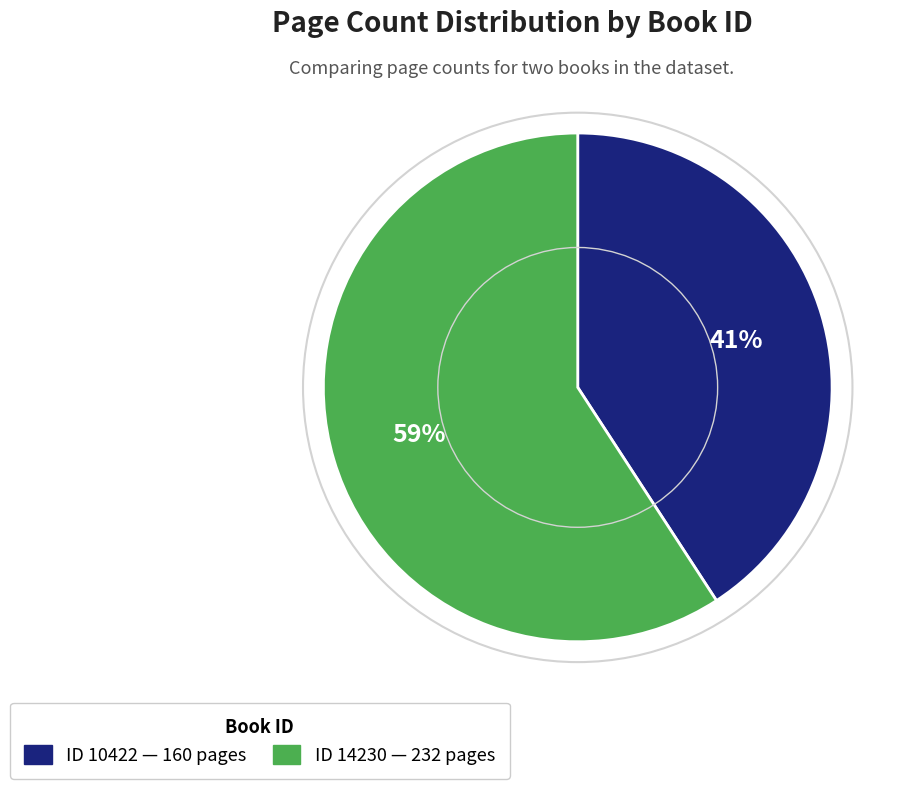

To the nearest percent, what is the difference between the largest and smallest slice percentages?

18%